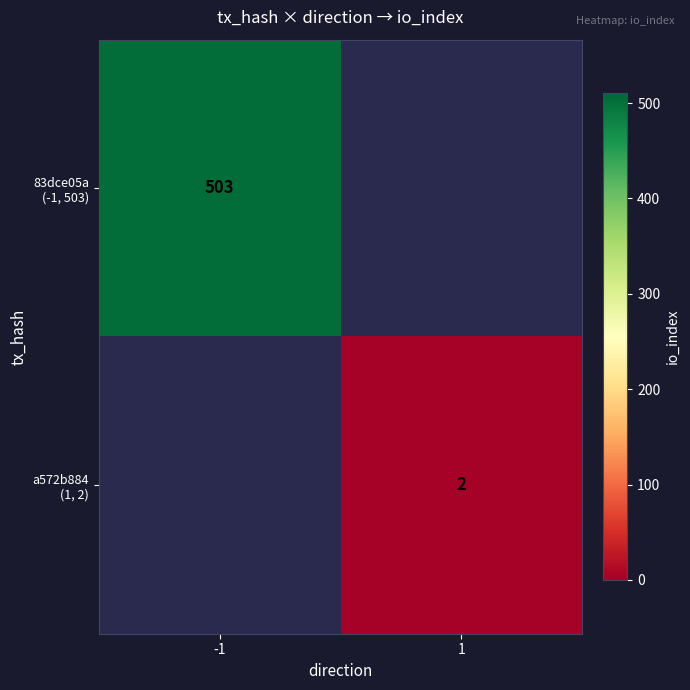

List the series in order of their peak value, highest first.

83dce05a (-1, 503), a572b884 (1, 2)